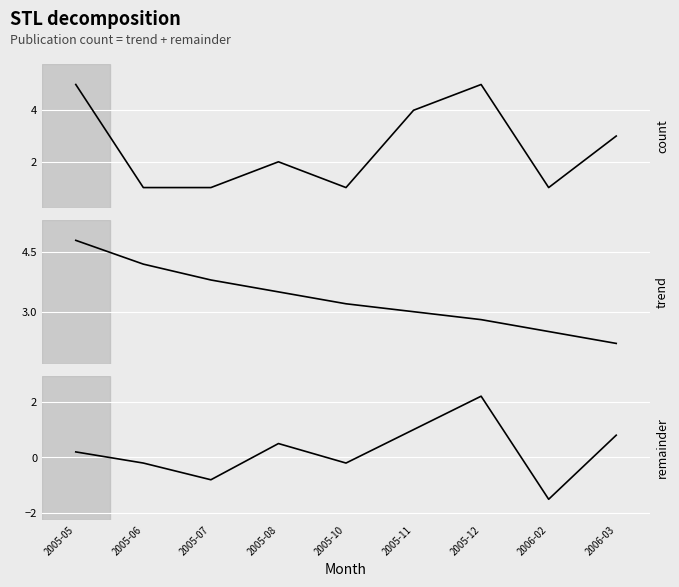

Reading right to left, extract all data points from this chart.

count: 2006-03=3.0	2006-02=1.0	2005-12=5.0	2005-11=4.0	2005-10=1.0	2005-08=2.0	2005-07=1.0	2005-06=1.0	2005-05=5.0
trend: 2006-03=2.2	2006-02=2.5	2005-12=2.8	2005-11=3.0	2005-10=3.2	2005-08=3.5	2005-07=3.8	2005-06=4.2	2005-05=4.8
remainder: 2006-03=0.8	2006-02=-1.5	2005-12=2.2	2005-11=1.0	2005-10=-0.2	2005-08=0.5	2005-07=-0.8	2005-06=-0.2	2005-05=0.2